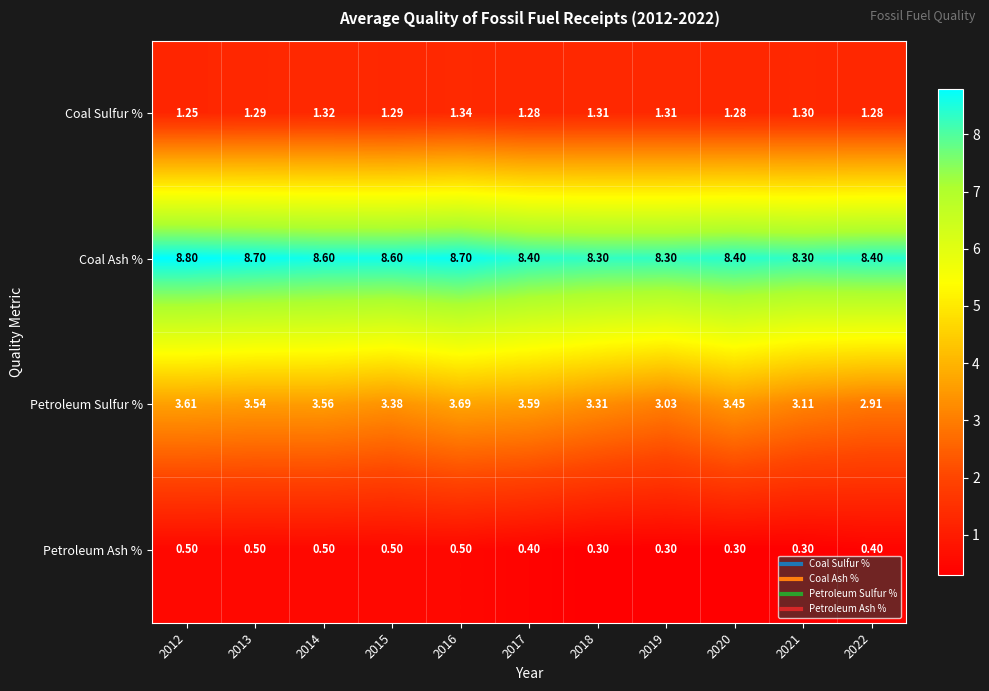

What is the spread (max minus min) of values at 2021?

8.0